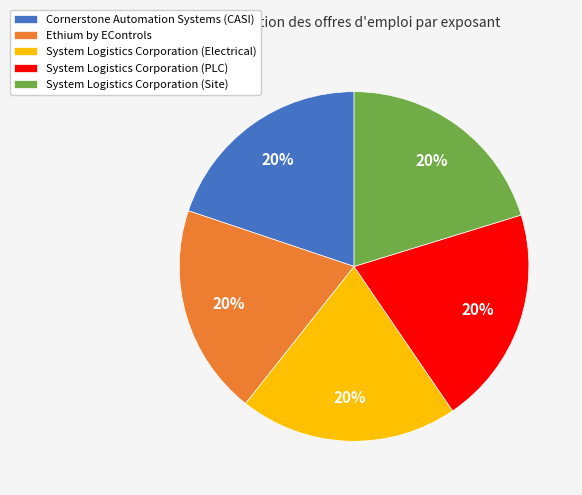

Is there any slice that represents more than half of the pie?

No